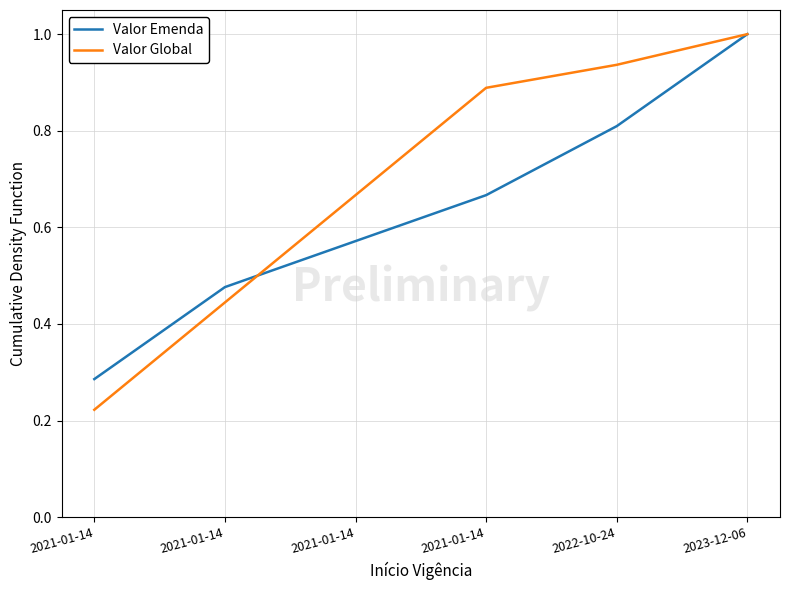

What is the label of the 4th point from the right?

2021-01-14